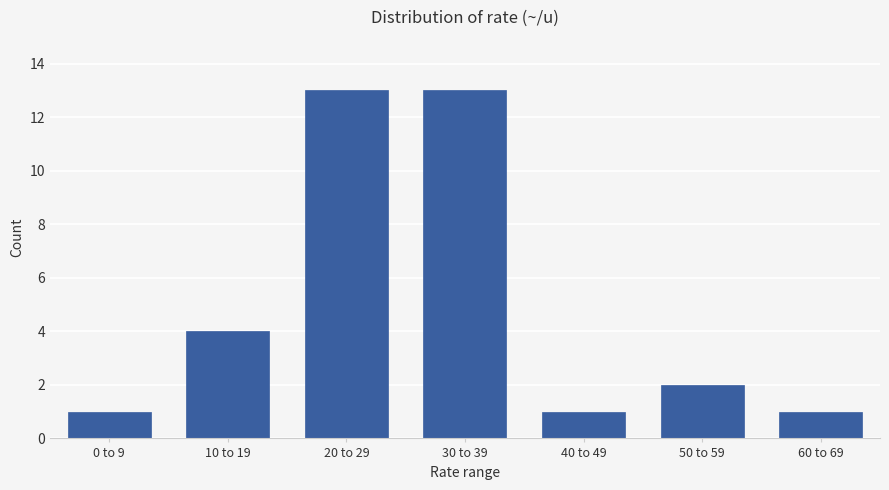

Reading right to left, list all the values displayed in this chart.

1	2	1	13	13	4	1